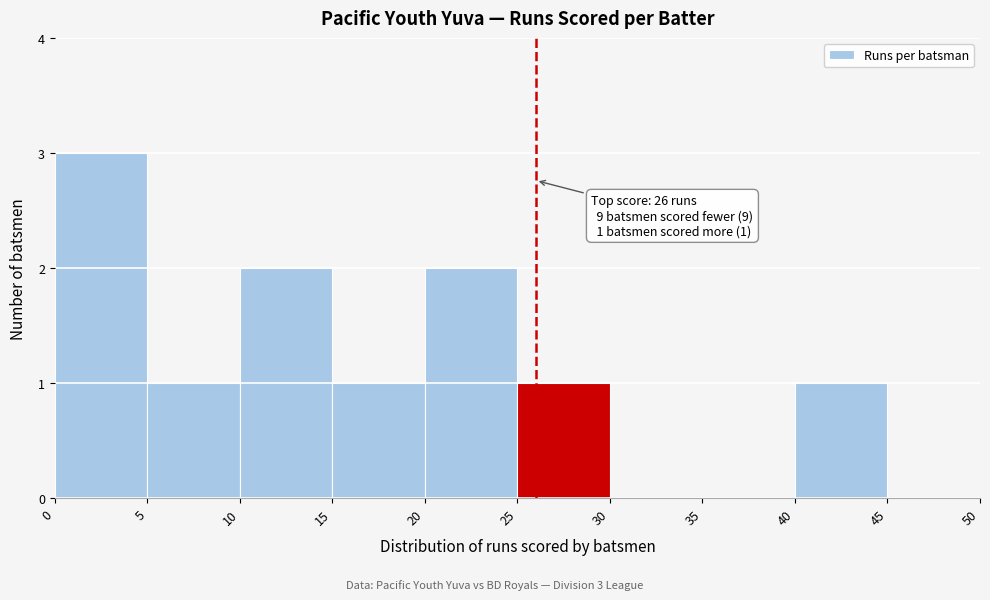

Over which range of the x-axis is the bar tallest?

0 to 5